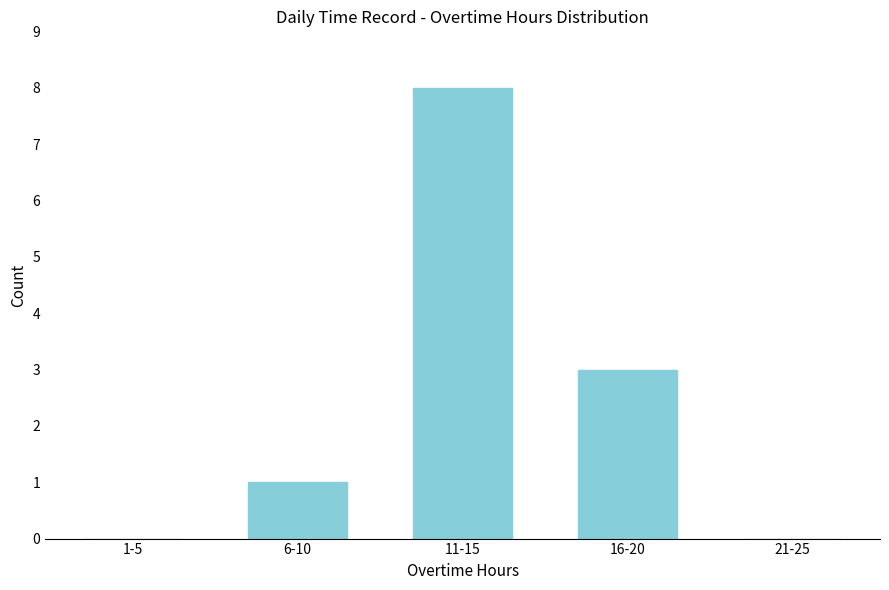

Reading left to right, what are all the values shown in this chart?

1-5=0	6-10=1	11-15=8	16-20=3	21-25=0